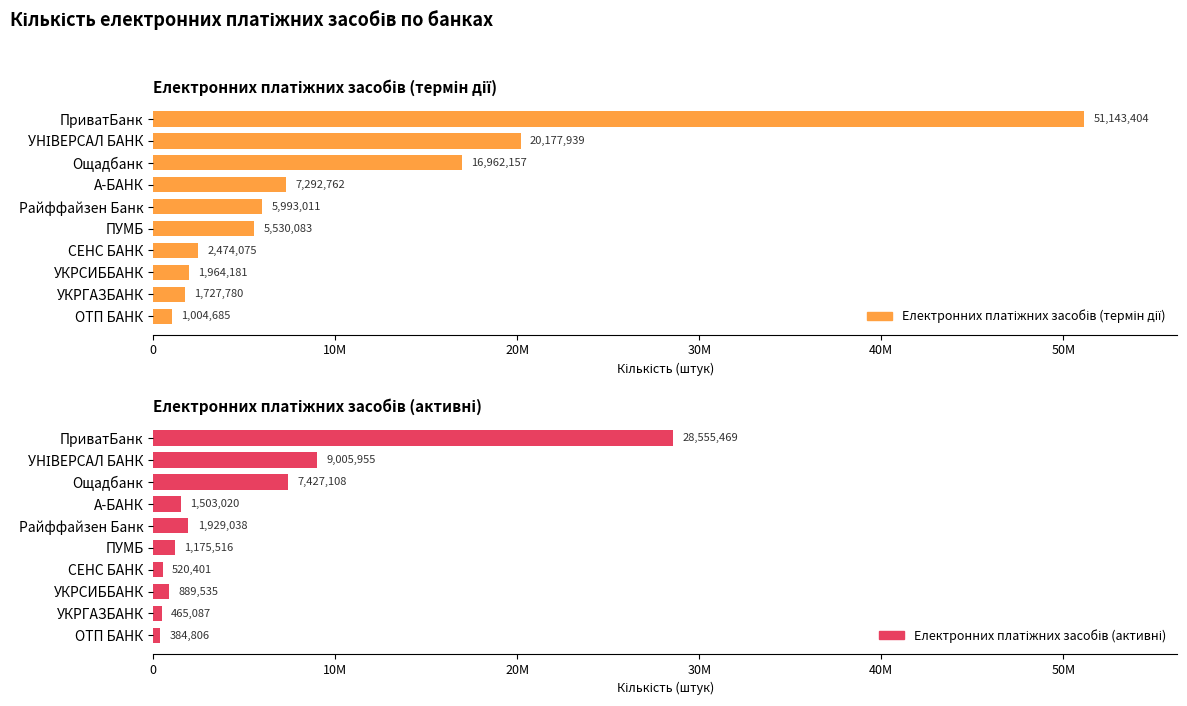

At УНІВЕРСАЛ БАНК, list the series in order from smallest to largest.

Електронних платіжних засобів (активні), Електронних платіжних засобів (термін дії)